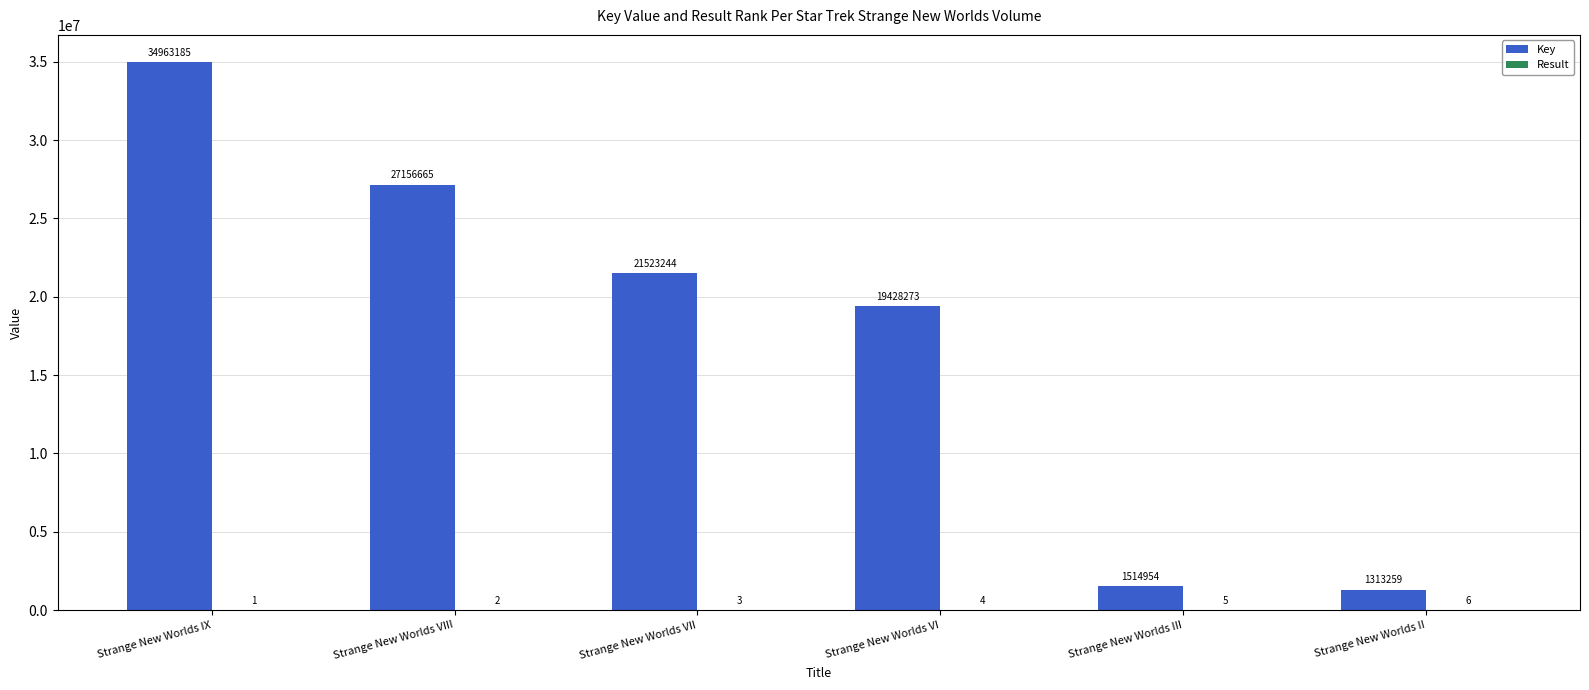

At which label does Key first exceed 21523244?

Strange New Worlds IX